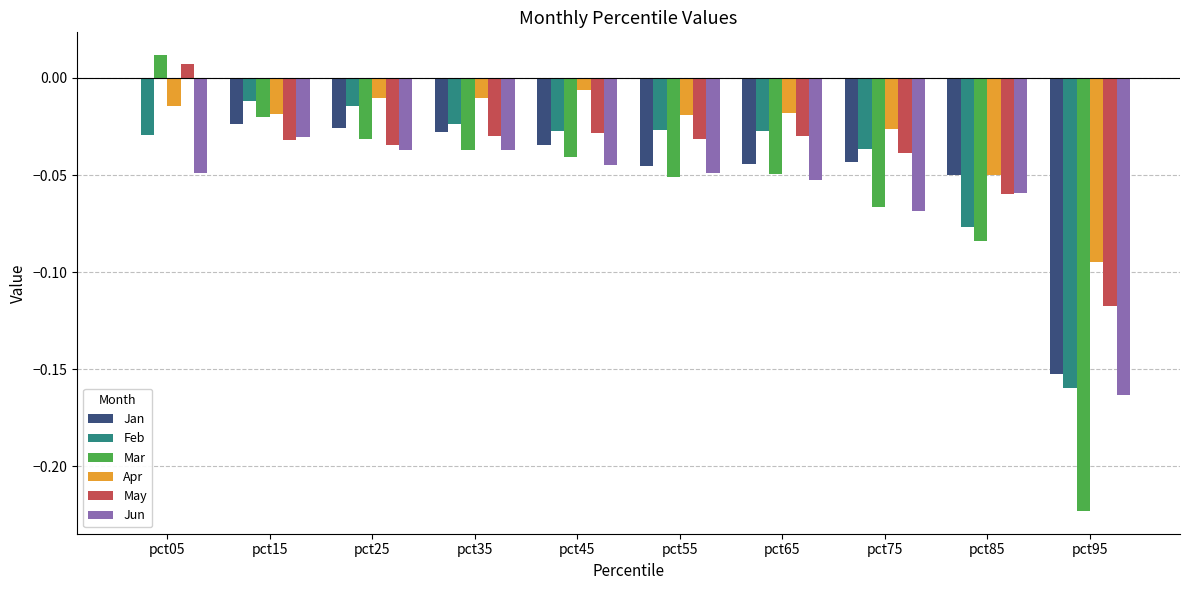

What is the total value across all series at pct95?

-0.9